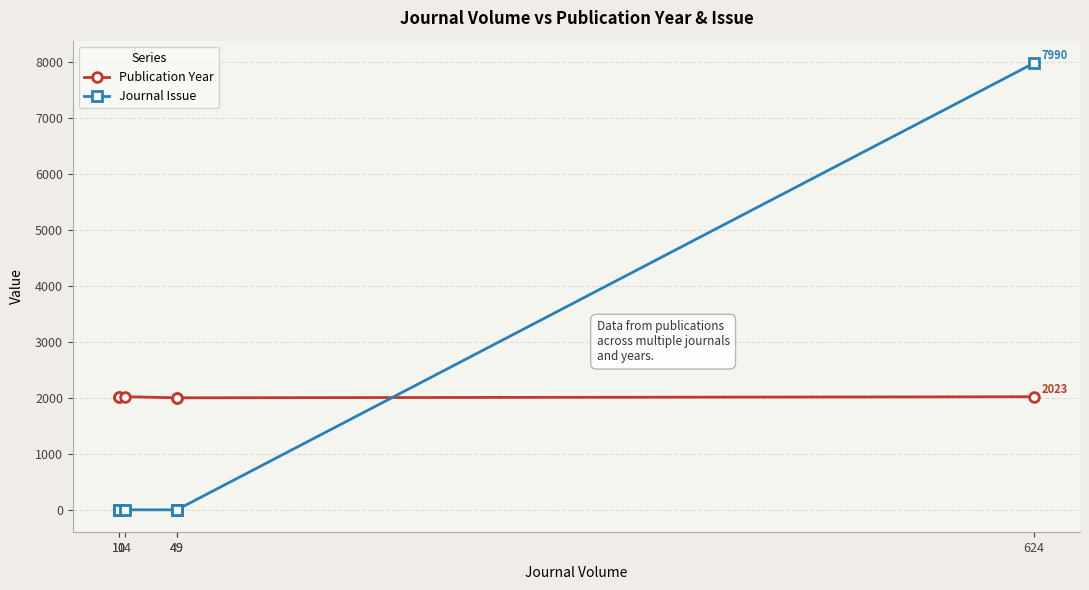

What is the difference between the maximum and second lowest values in the Journal Issue series?

7989